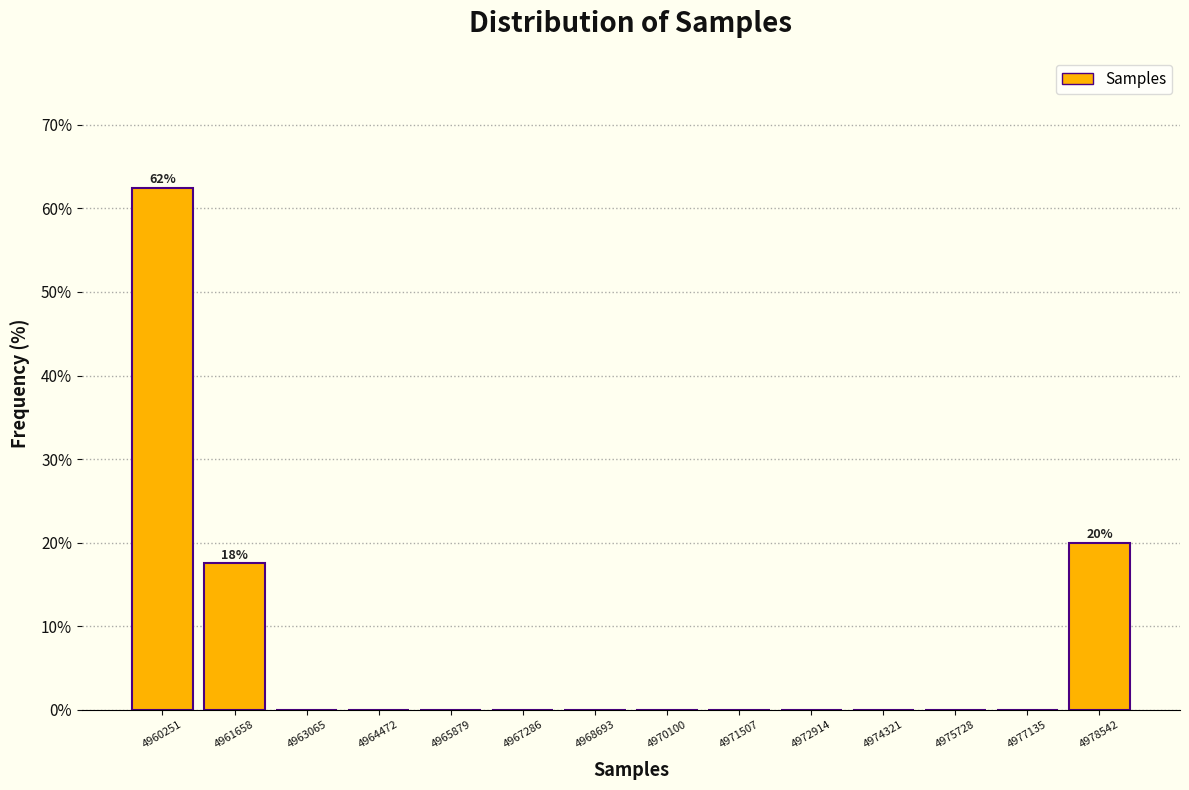

Which range on the x-axis has the tallest bar?

4959600 to 4961000